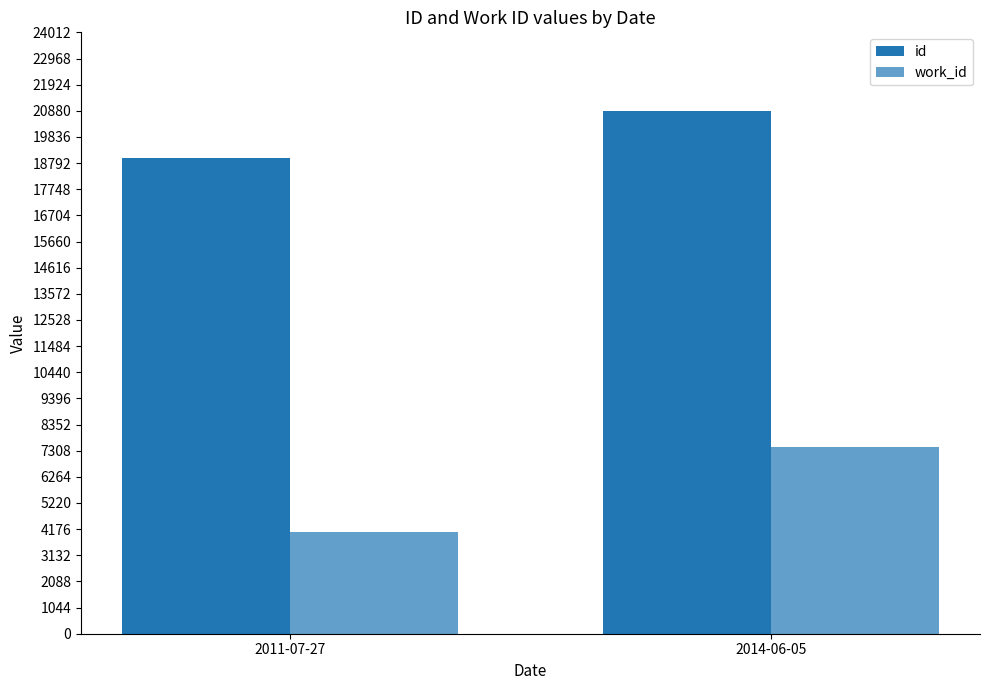

Count the id values in the range 18997 to 20881.

2